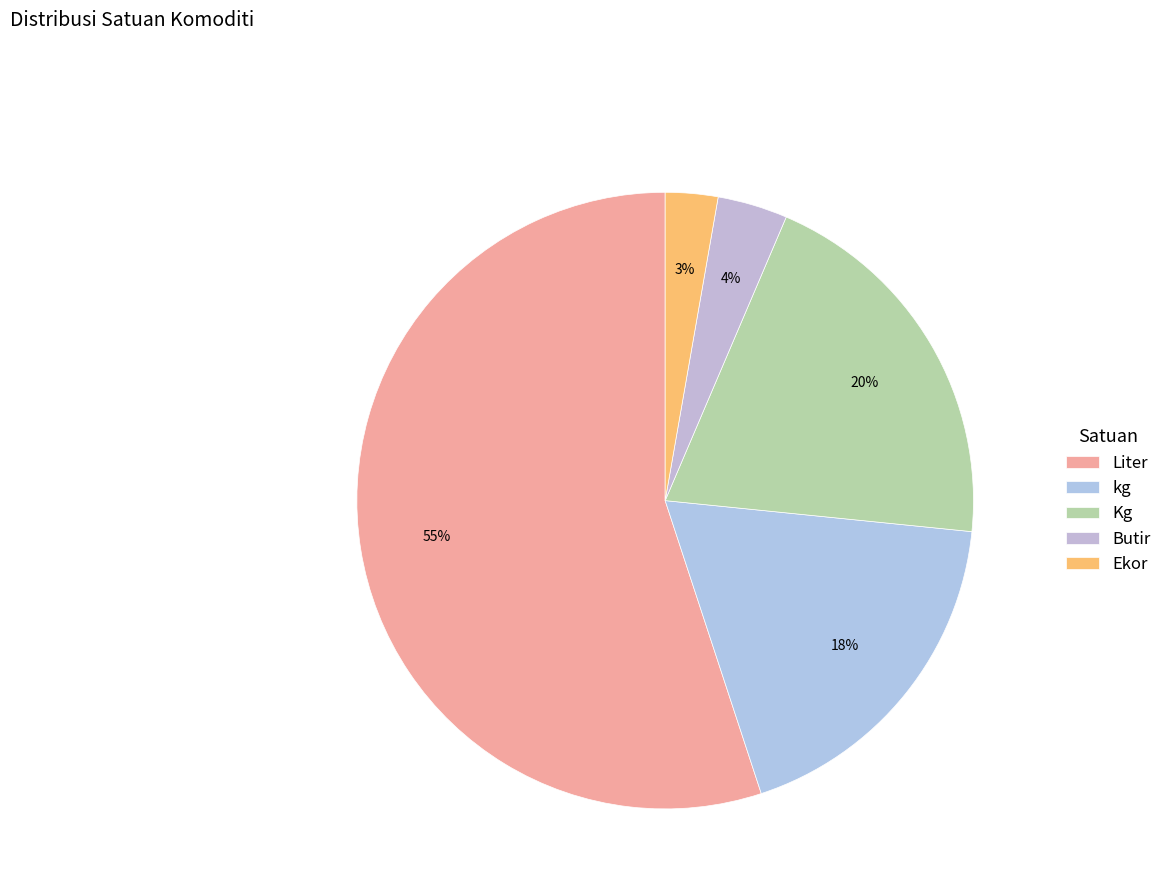

Do Kg and Ekor together represent more than half of the pie?

No